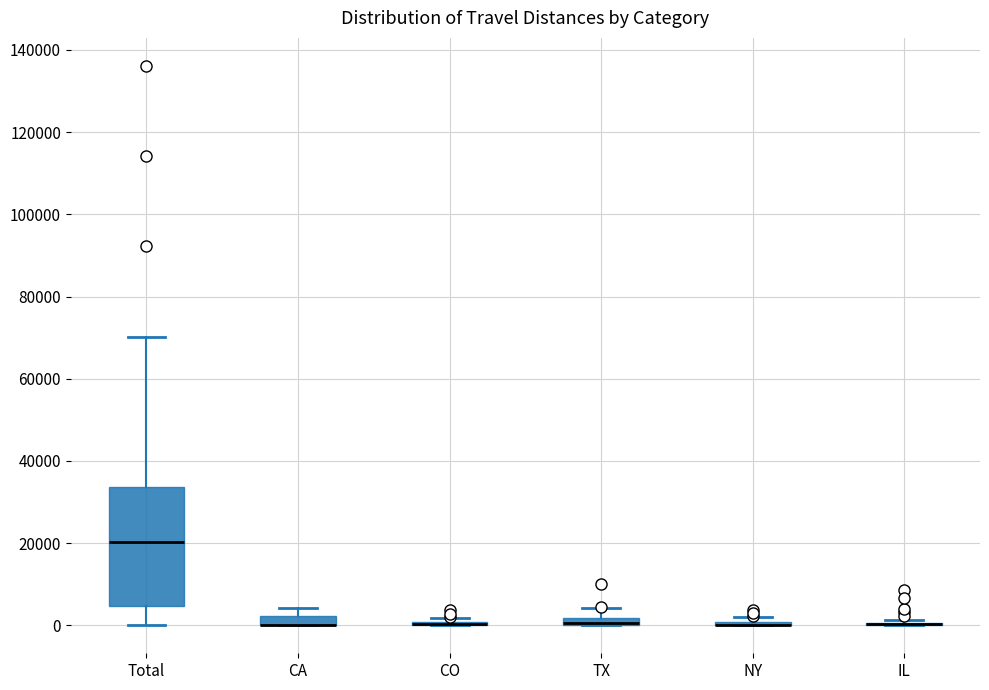

Comparing the boxes themselves (not the whiskers), which one is the tallest?

Total